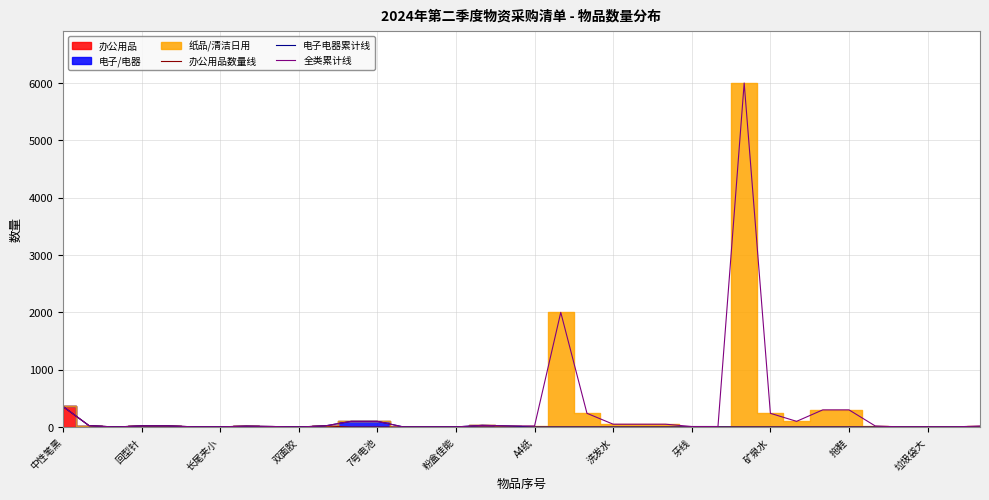

True or false: 办公用品数量线 and 电子电器累计线 intersect in this chart.

False